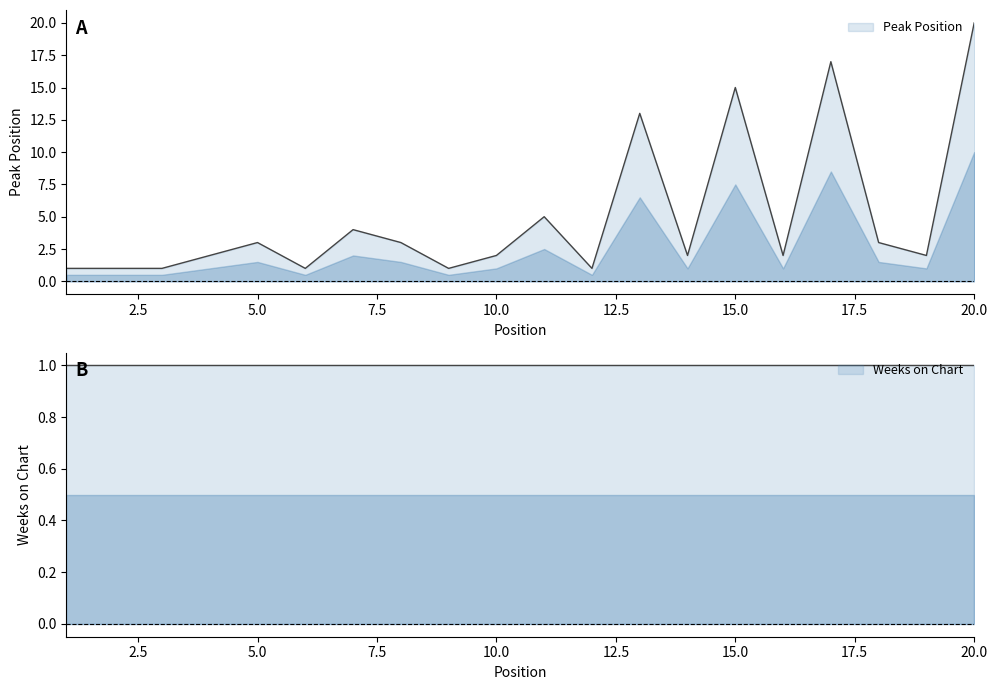

List the labels in order of value, largest first.

20, 17, 15, 13, 11, 7, 5, 8, 18, 4, 10, 14, 16, 19, 1, 2, 3, 6, 9, 12